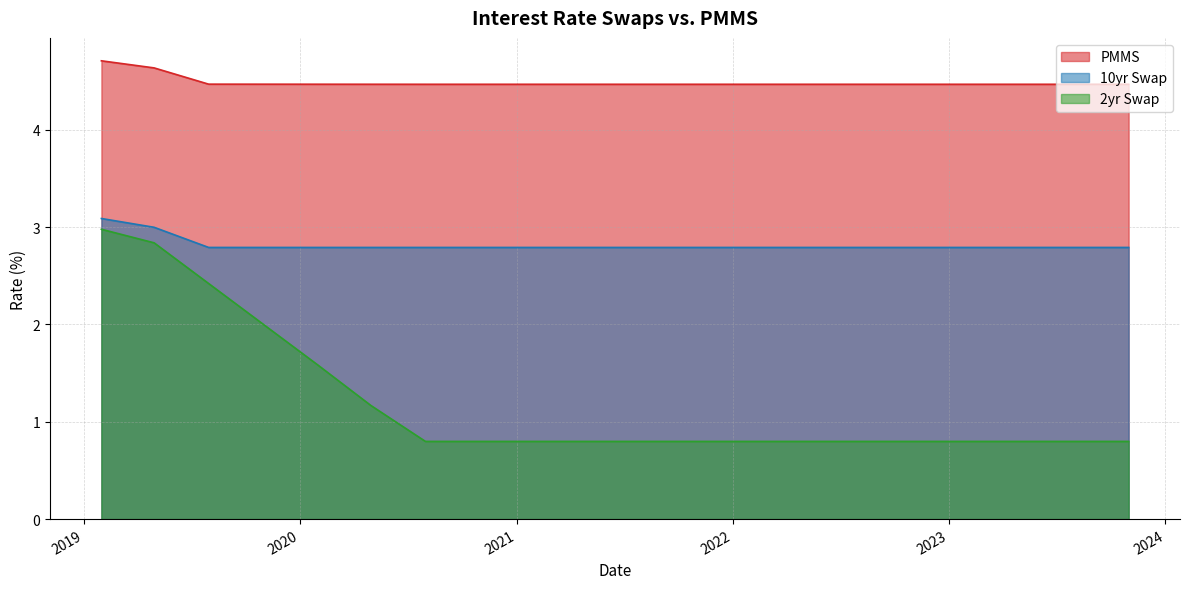

True or false: 10yr Swap and 2yr Swap cross at least once.

False